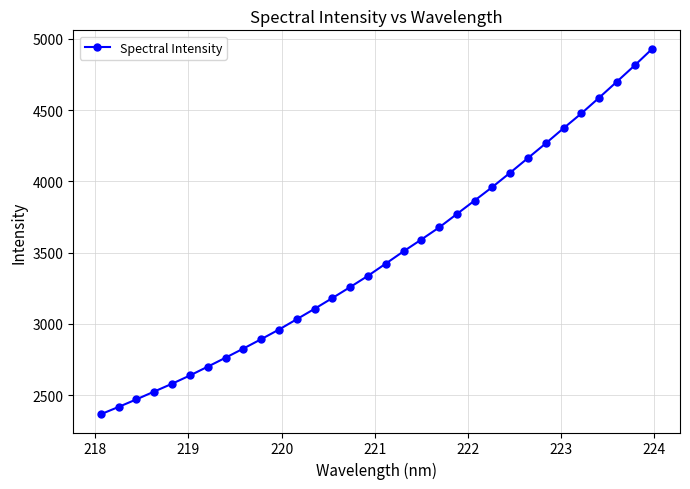

Reading right to left, list all the values displayed in this chart.

4932.4	4814.3	4700.4	4587.9	4477.2	4373.8	4267.5	4164.8	4061.9	3961.6	3866.4	3771.7	3677.2	3592.5	3509.7	3423.3	3337.9	3258.9	3181.8	3106.3	3033.2	2960.8	2893.2	2827.4	2763.2	2700.4	2638.7	2580.8	2526.1	2471.2	2418.2	2366.8